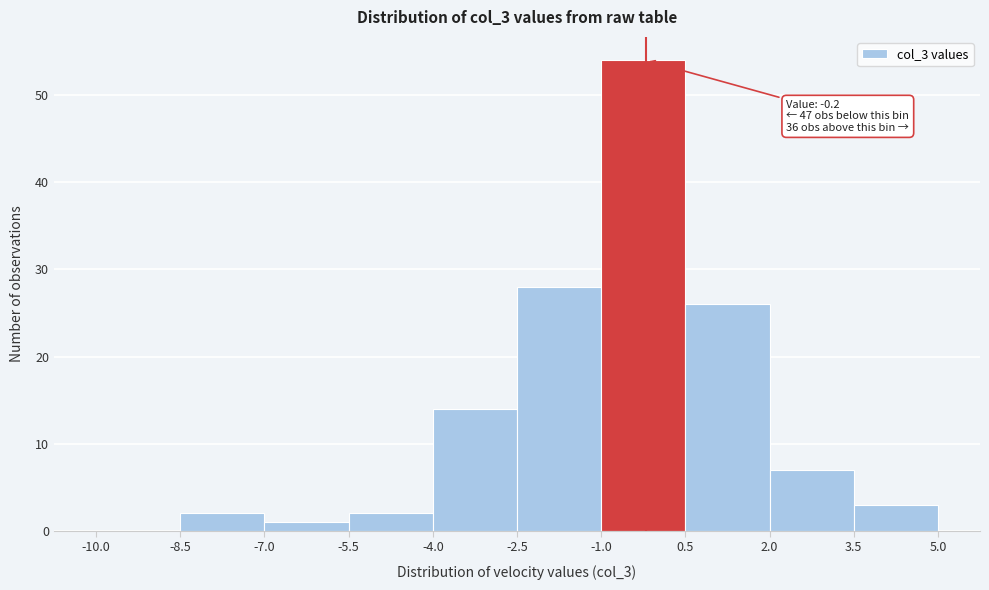

Which range on the x-axis has the tallest bar?

-1.0 to 0.5